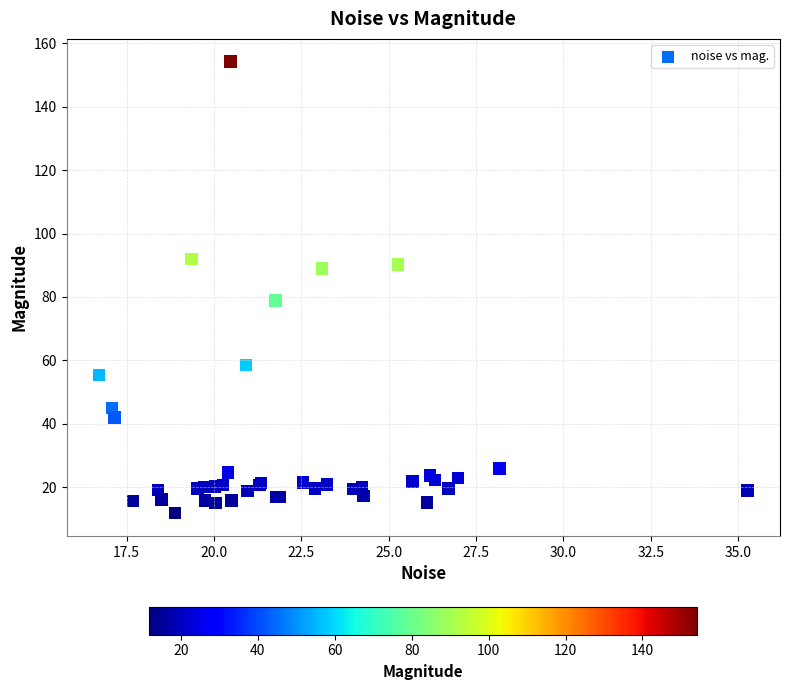

What Y value in the scatter plot is closest to 83?

78.8